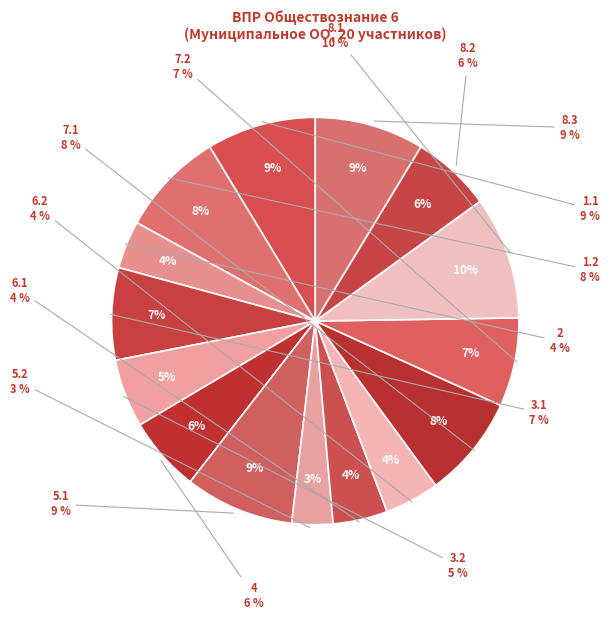

How many segments does this pie chart have?

15